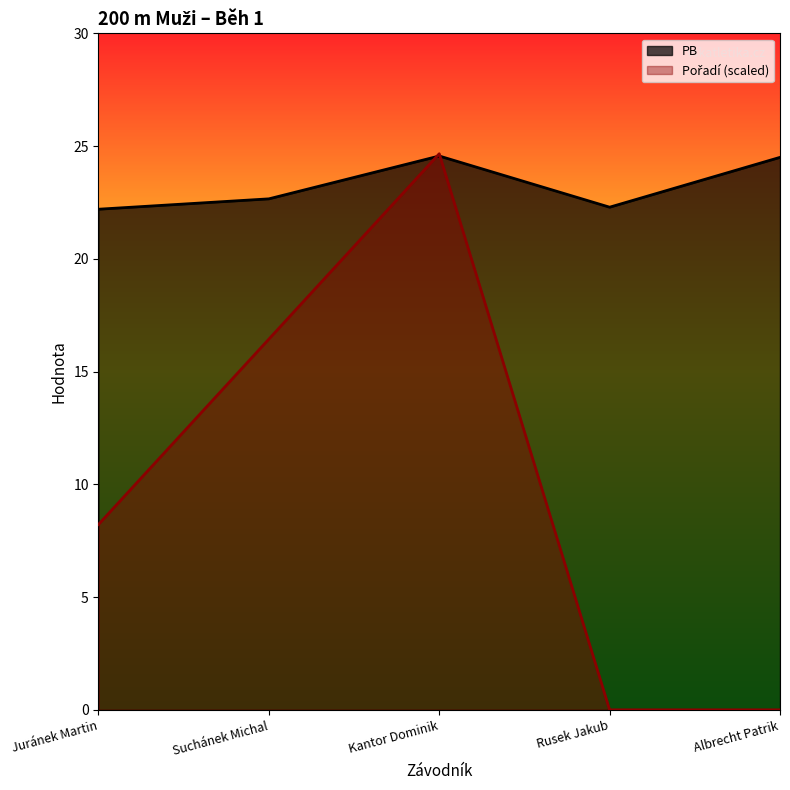

Is it true that Pořadí equals 35.6 at Kantor Dominik?

False